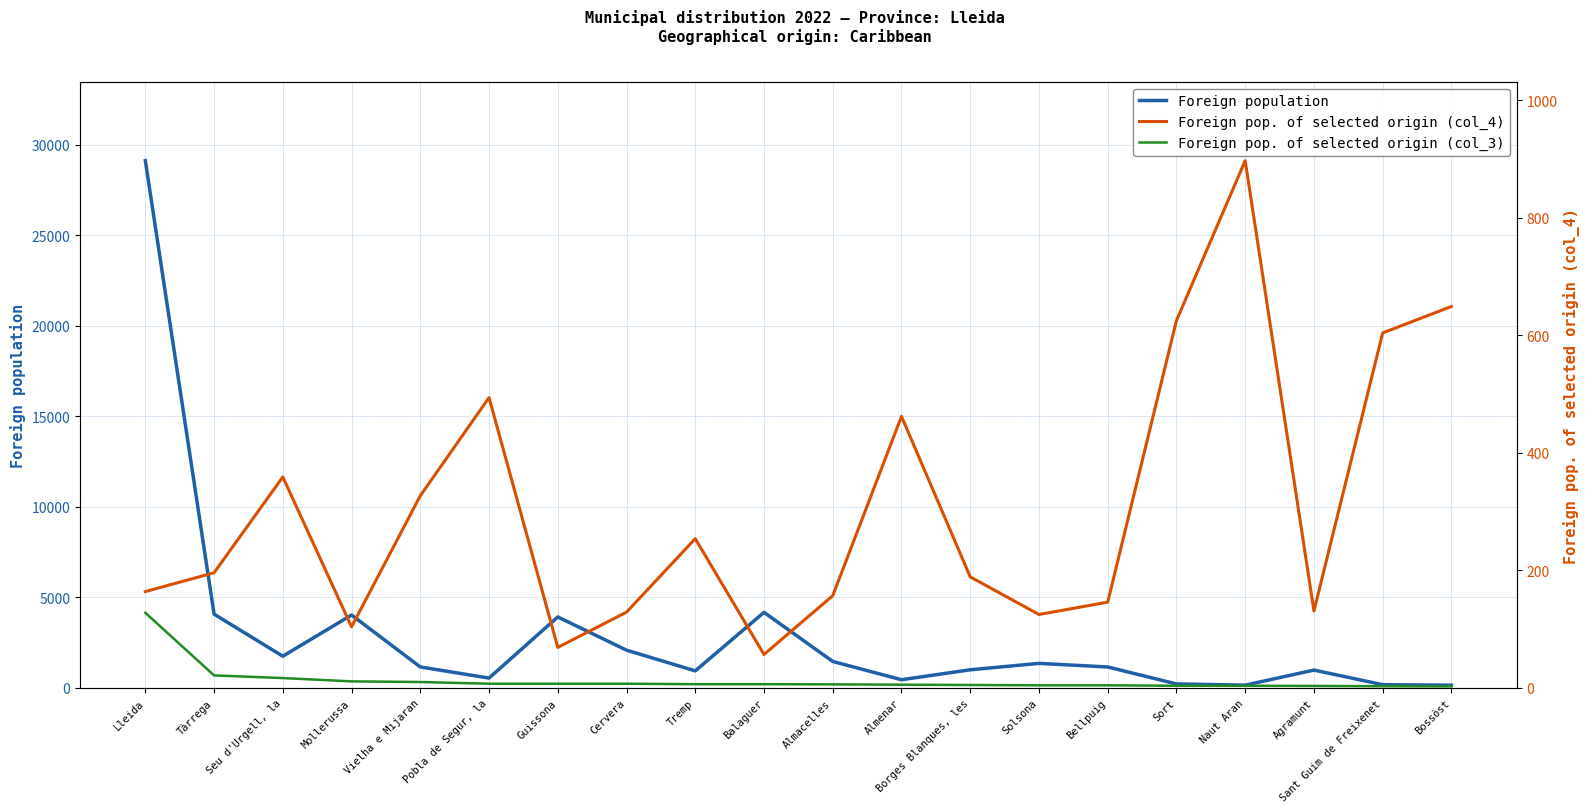

What is the label of the 10th point from the left?

Balaguer